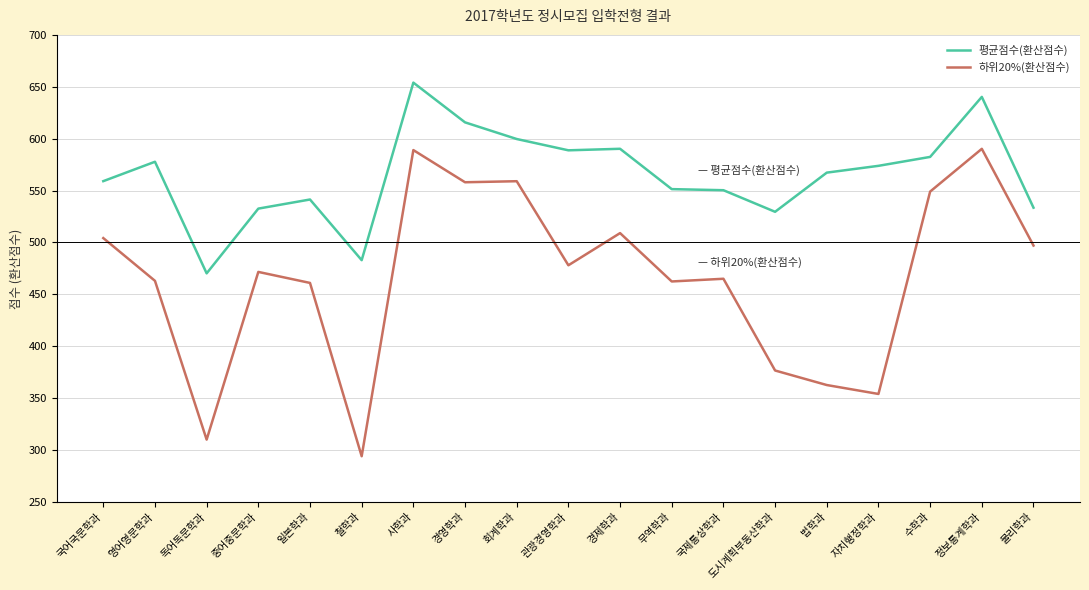

Count the number of categories in the chart.

19